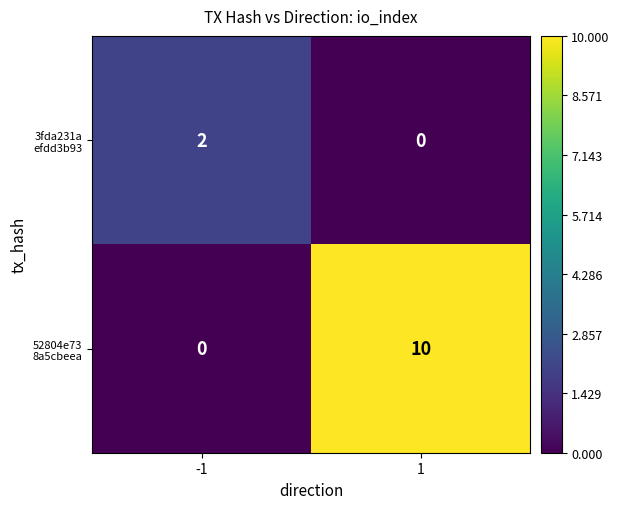

Count the number of categories in the chart.

2